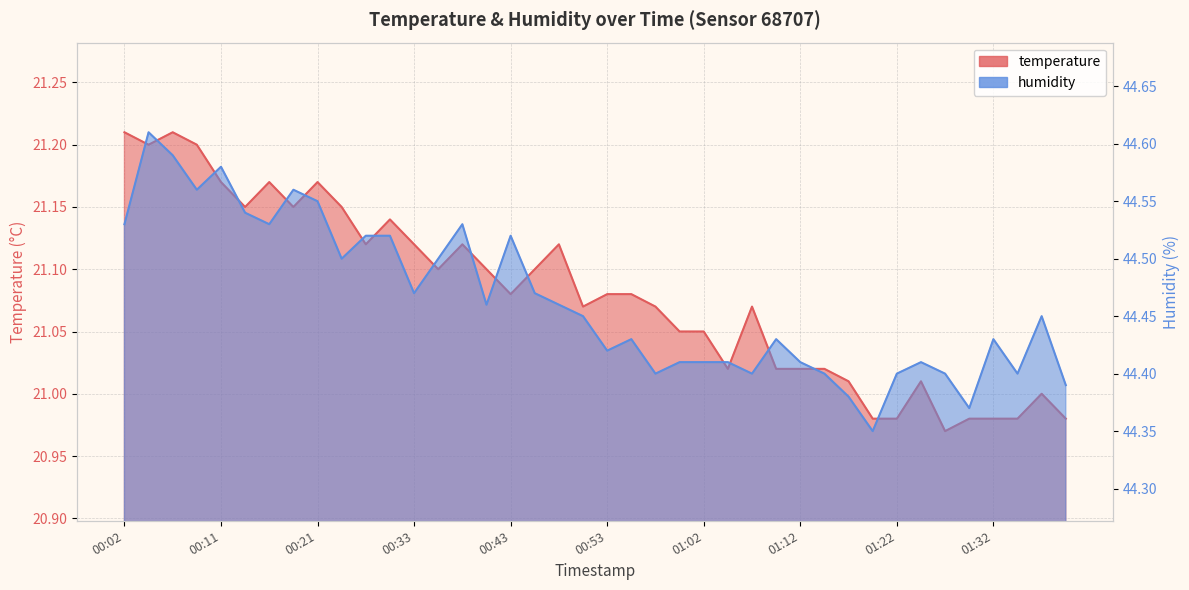

Rank the series by their maximum value, from lowest to highest.

temperature, humidity